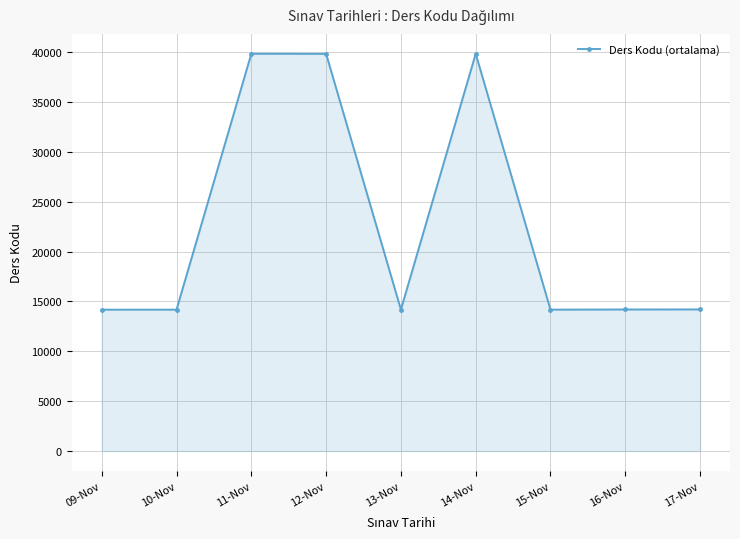

At which label does the data first exceed 14187?

11-Nov